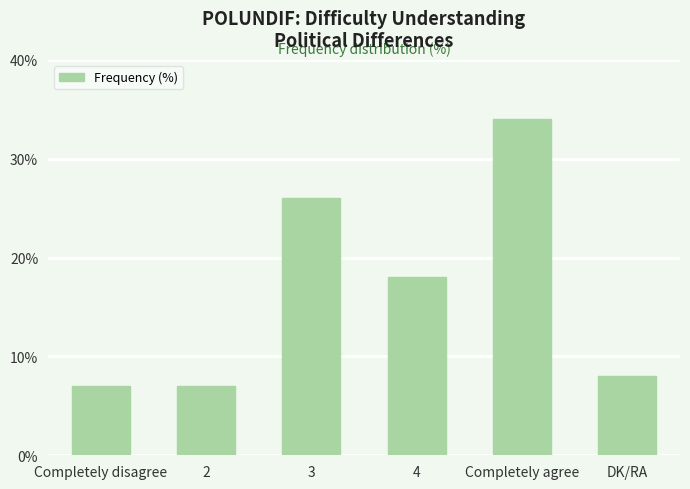

What is the difference between the second highest and minimum values?

19